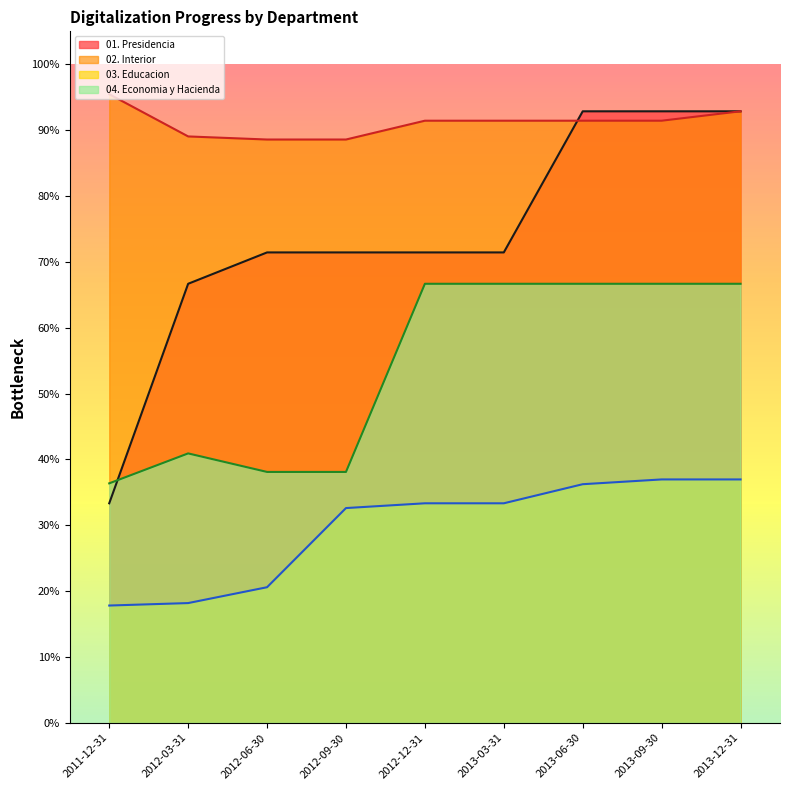

True or false: 02. Interior and 03. Educacion cross at least once.

False